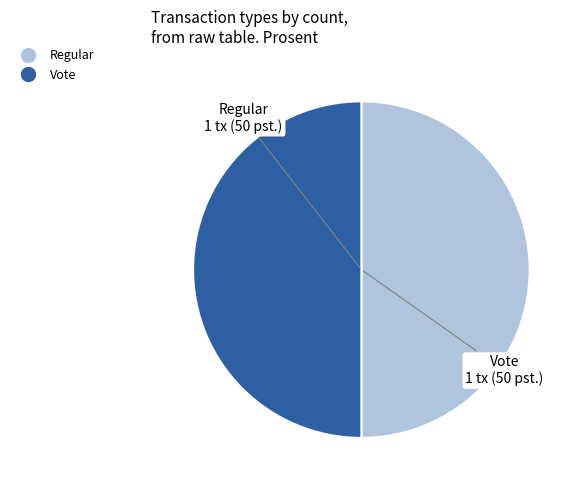

The Vote slice represents 60% of the pie. True or false?

False